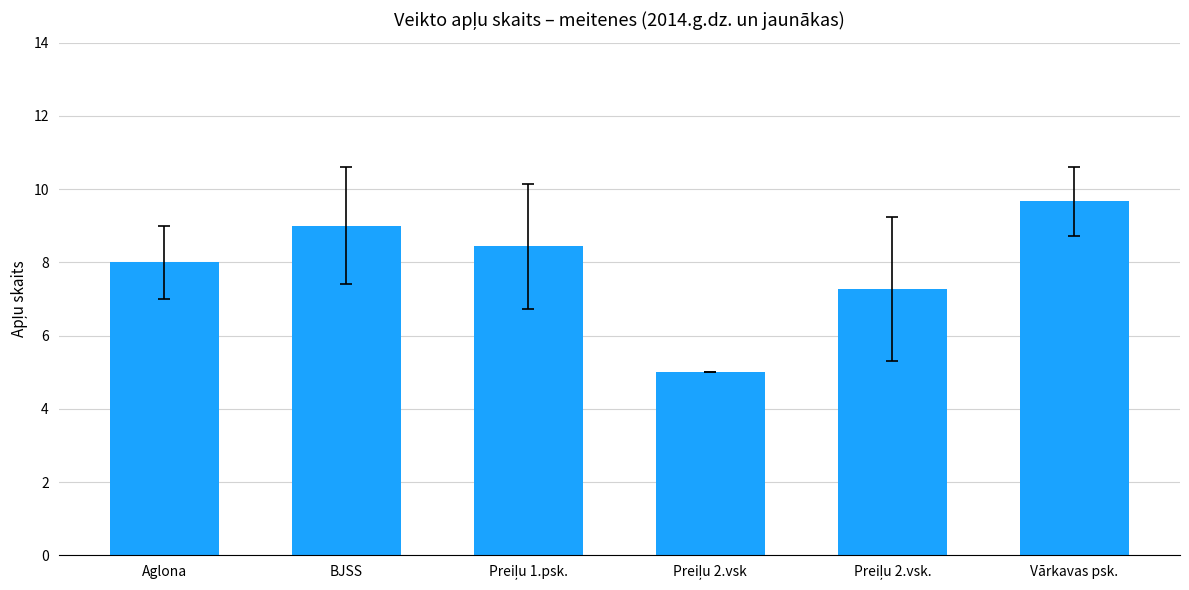

Is it true that the value at BJSS is 2.8?

False